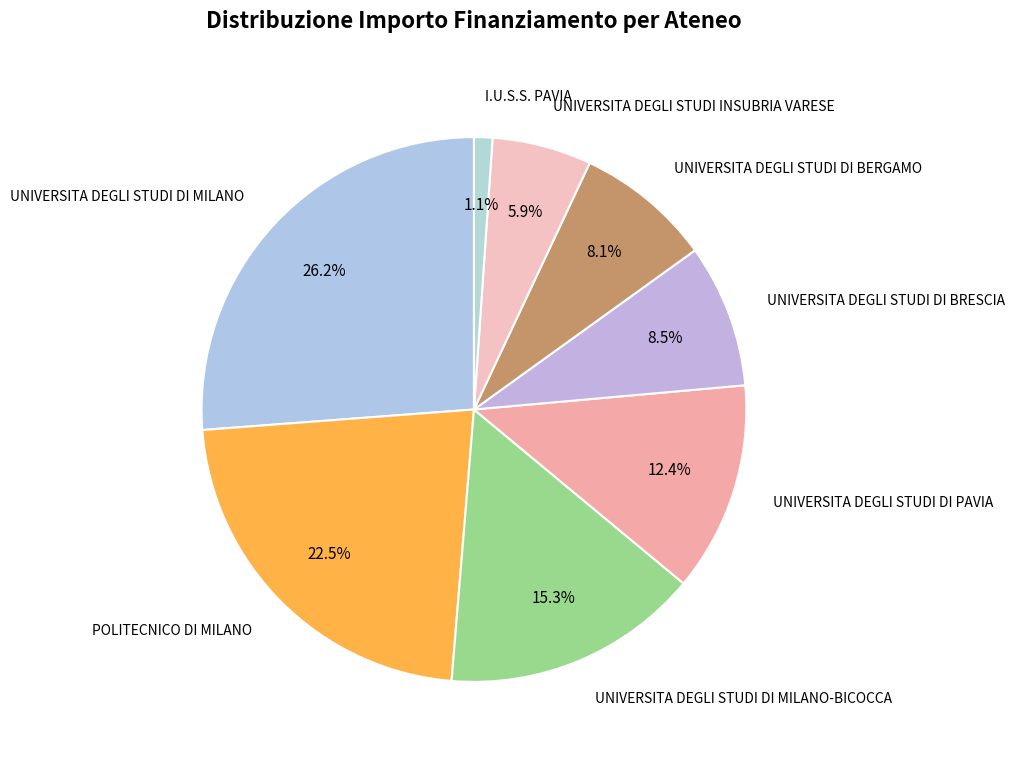

To the nearest percent, what is the difference between the UNIVERSITA DEGLI STUDI DI MILANO and UNIVERSITA DEGLI STUDI DI BERGAMO slice percentages?

18%